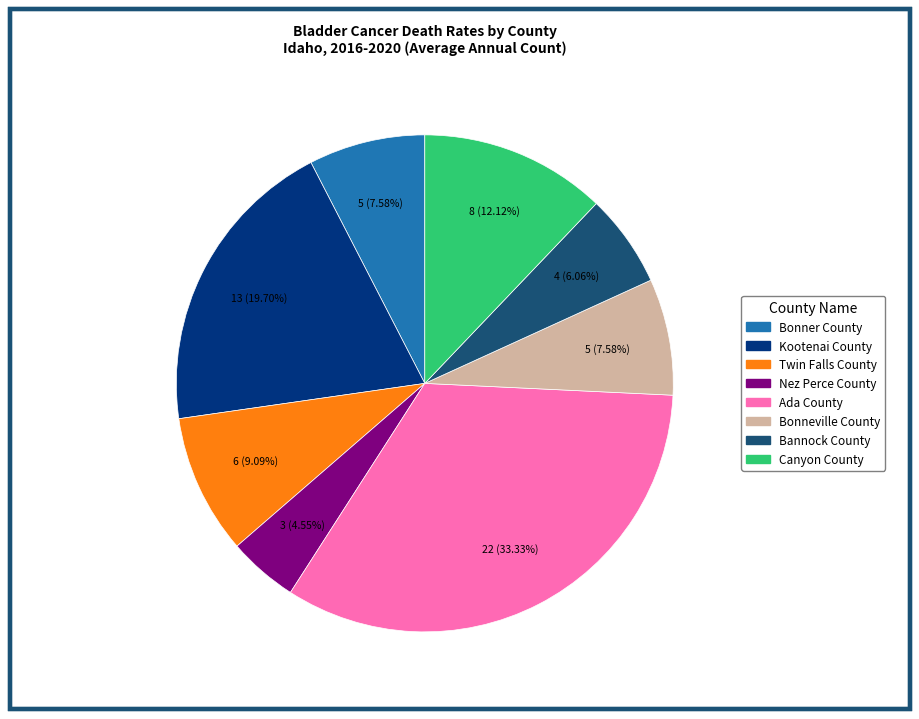

What percentage is the Nez Perce County slice, to the nearest percent?

5%